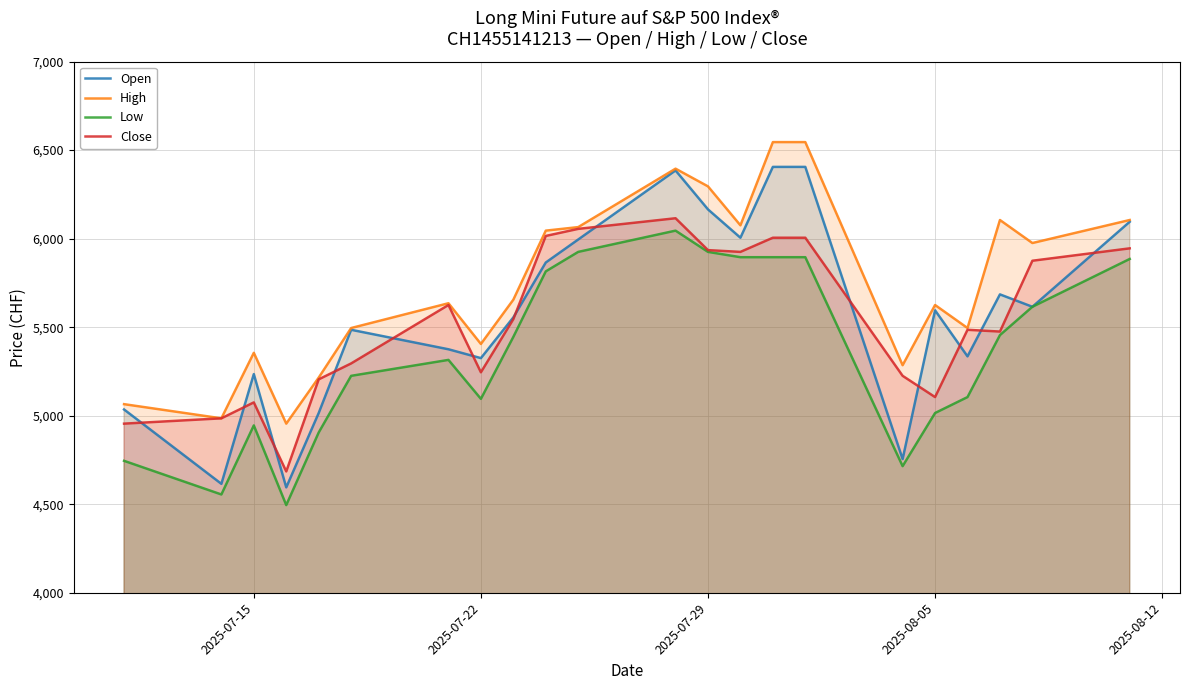

Reading left to right, transcribe all the data shown in this chart.

Open: 5035	4615	5235	4595	5015	5485	5375	5325	5555	5865	5995	6385	6165	6005	6405	6405	4755	5595	5335	5685	5615	6095
High: 5065	4985	5355	4955	5215	5495	5635	5405	5655	6045	6065	6395	6295	6075	6545	6545	5285	5625	5495	6105	5975	6105
Low: 4745	4555	4945	4495	4905	5225	5315	5095	5445	5815	5925	6045	5925	5895	5895	5895	4715	5015	5105	5455	5615	5885
Close: 4955	4985	5075	4685	5205	5295	5625	5245	5545	6015	6055	6115	5935	5925	6005	6005	5225	5105	5485	5475	5875	5945